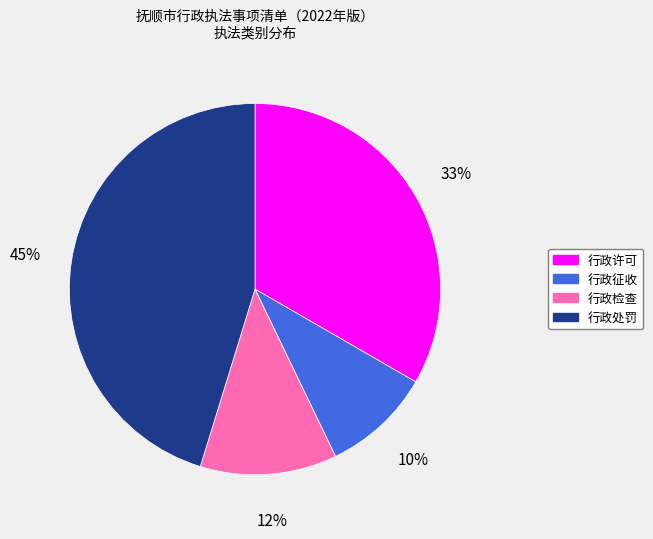

To the nearest percent, what percentage of the pie is 行政检查?

12%